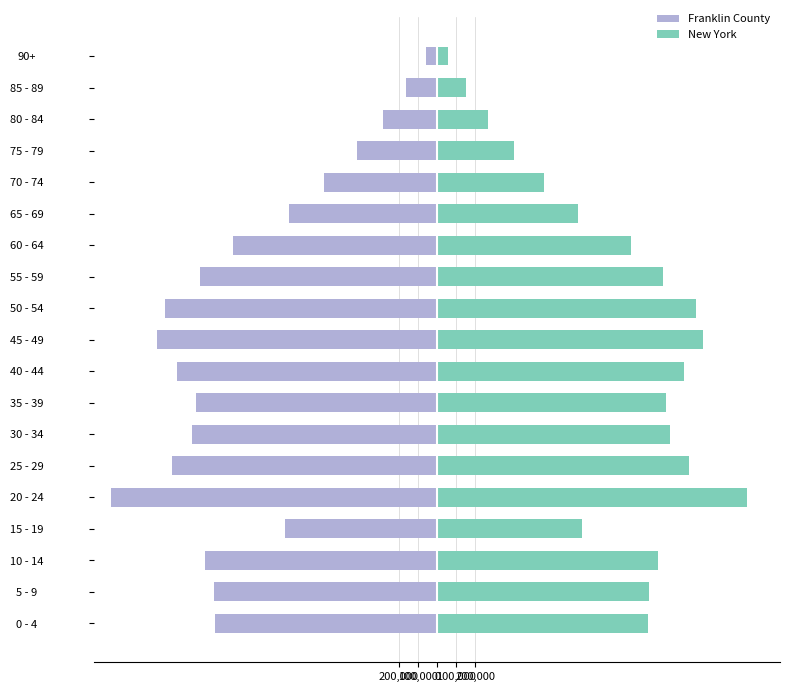

What is the sum of the Franklin County values at 80 - 84 and 35 - 39?

-1534124.0